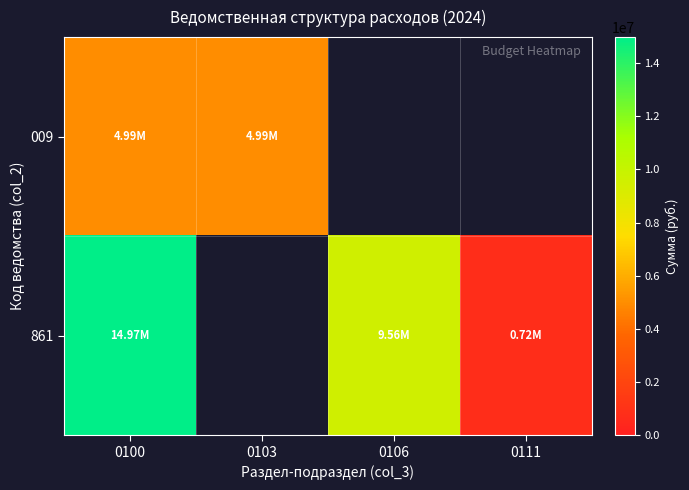

At which category is the sum across all series the highest?

0100